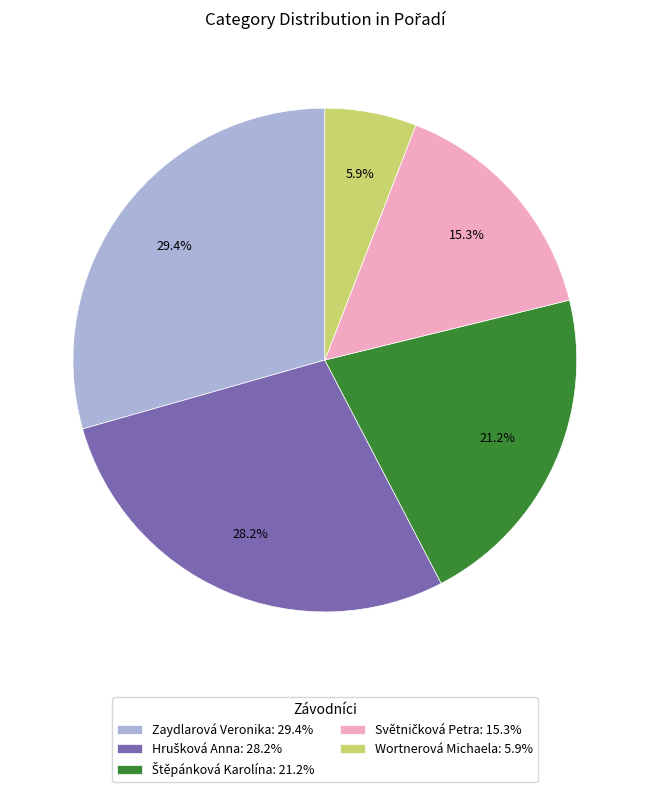

What portion of the pie excludes Zaydlarová Veronika?

70.6%